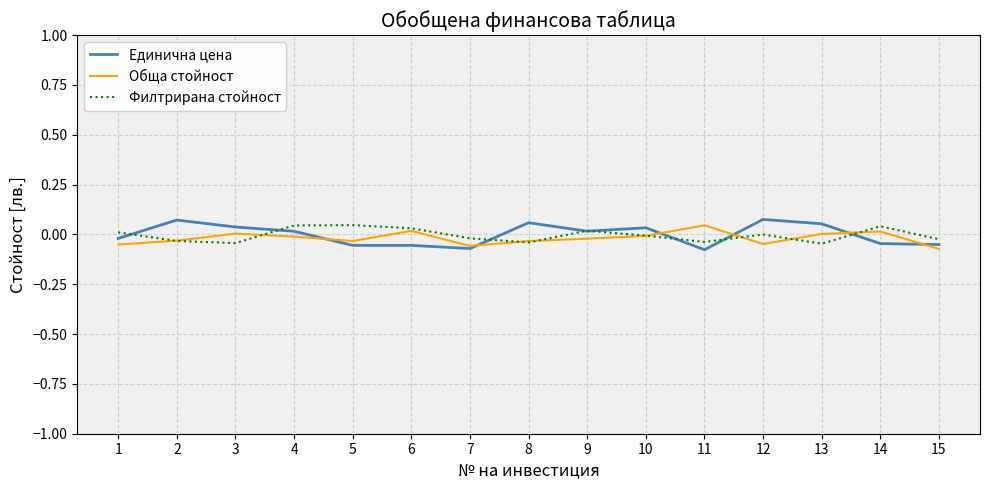

True or false: Филтрирана стойност and Единична цена intersect in this chart.

True